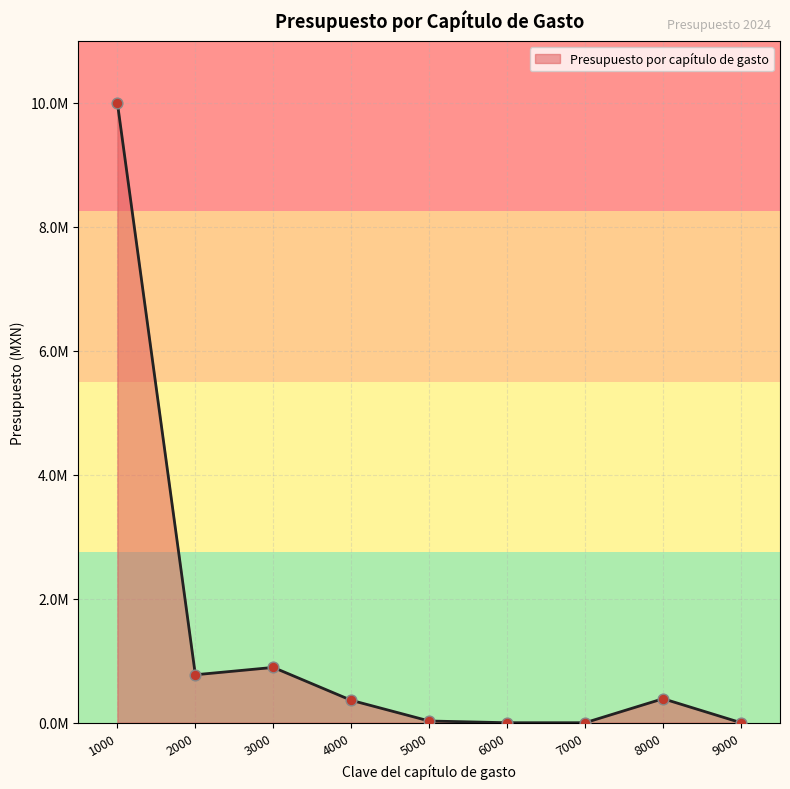

What is the change in value from 1000 to 6000?

-9999383.4